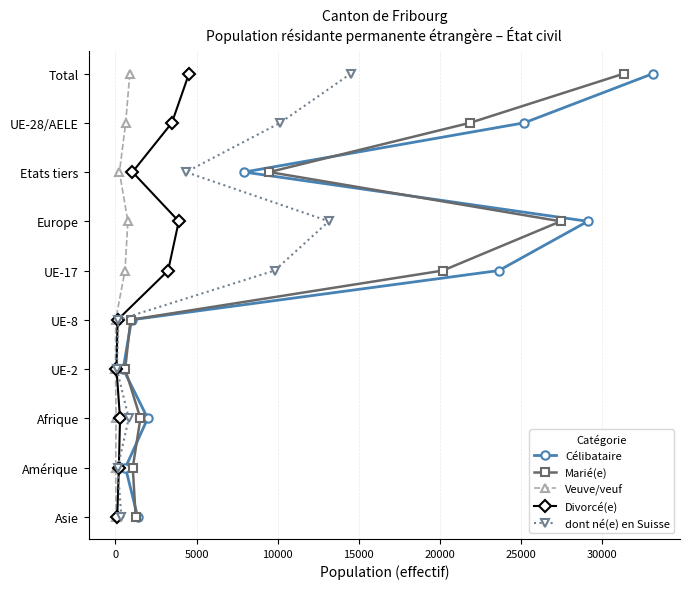

Does the chart display data point markers on the line(s)?

Yes